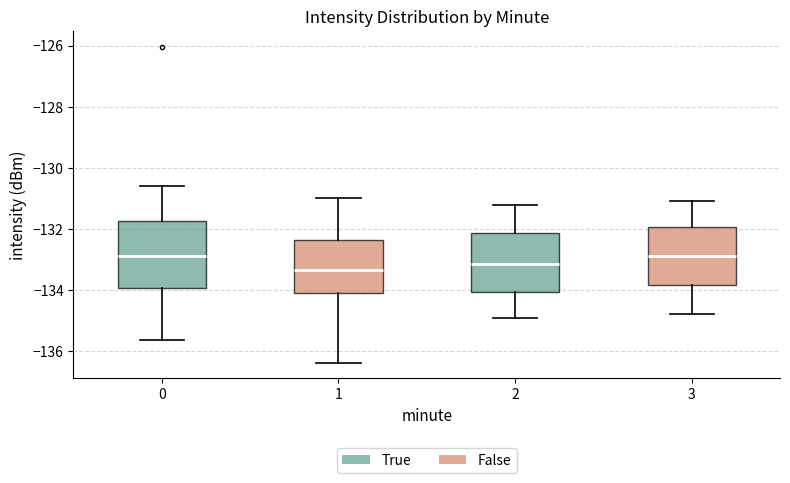

Comparing the boxes themselves (not the whiskers), which one is the tallest?

0